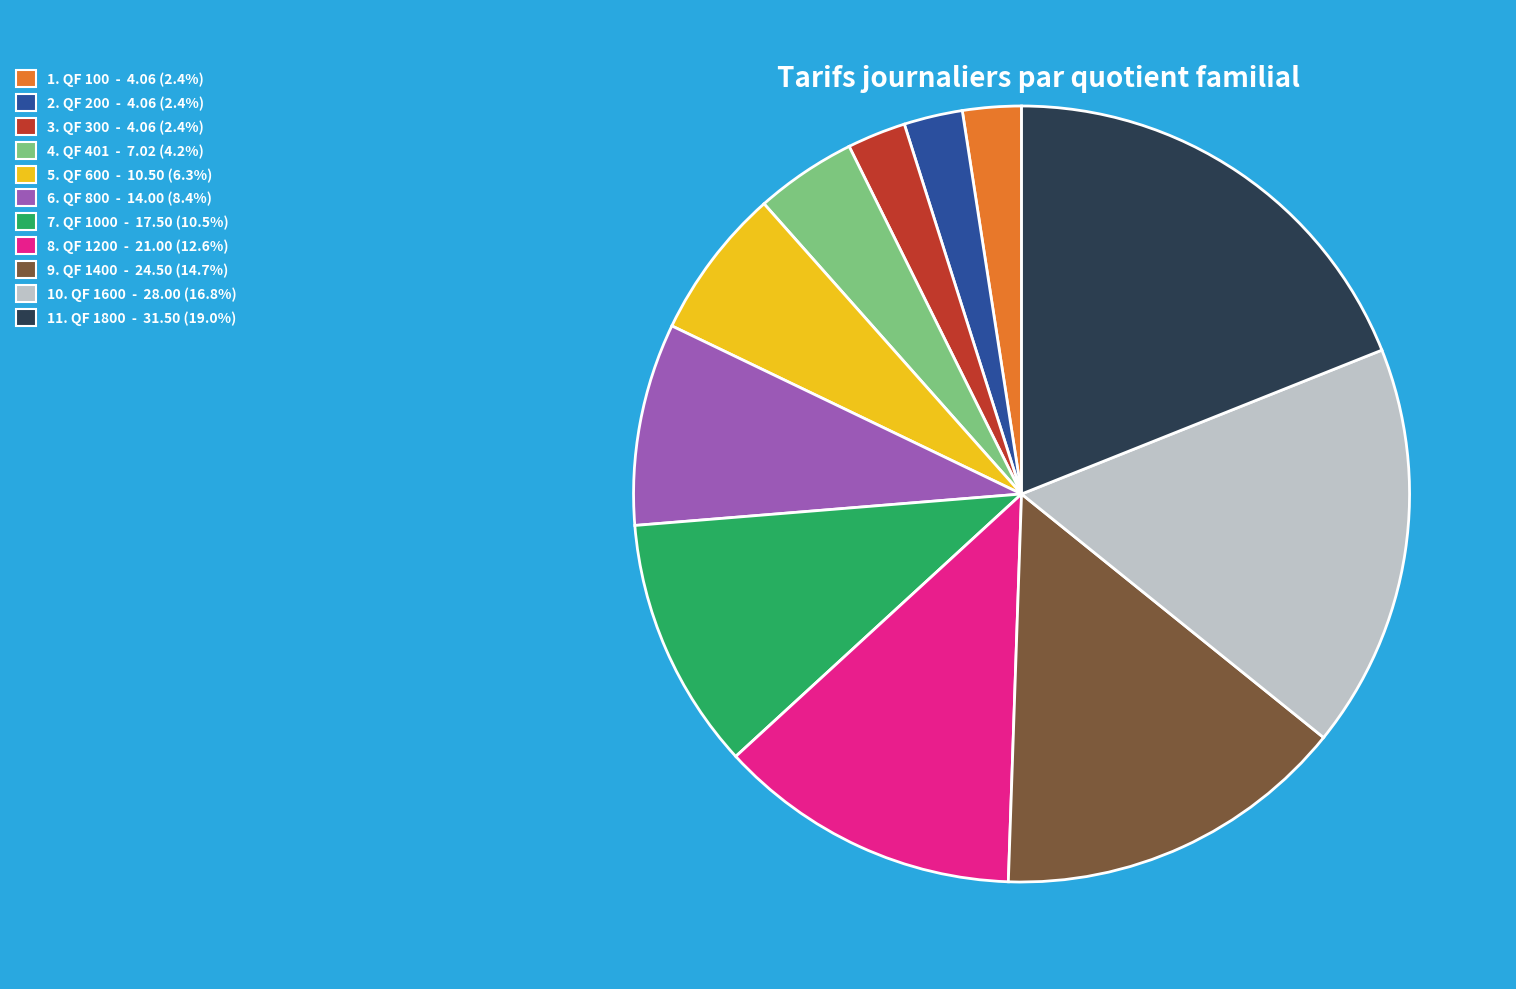

Combined, do 1. QF 100 - 4.06 (2.4%) and 6. QF 800 - 14.00 (8.4%) account for over 50%?

No